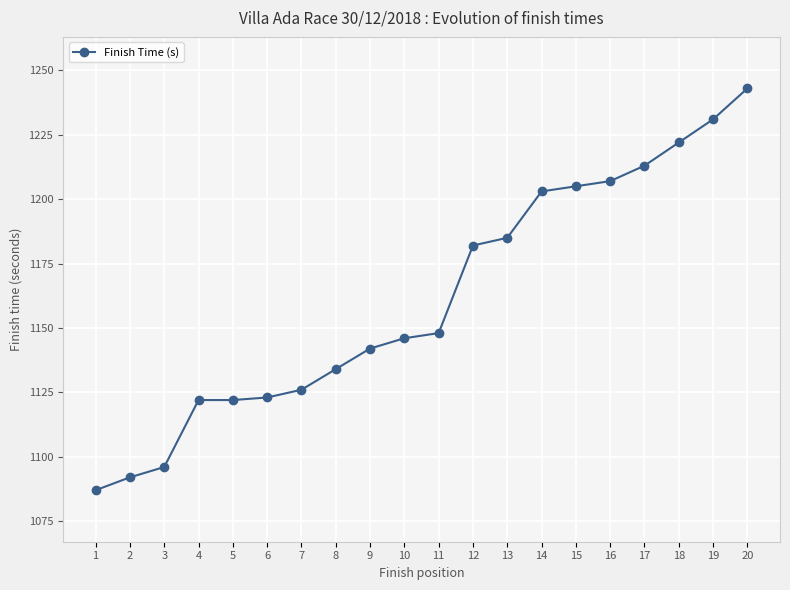

Read the value at 15, to the nearest 5.

1205